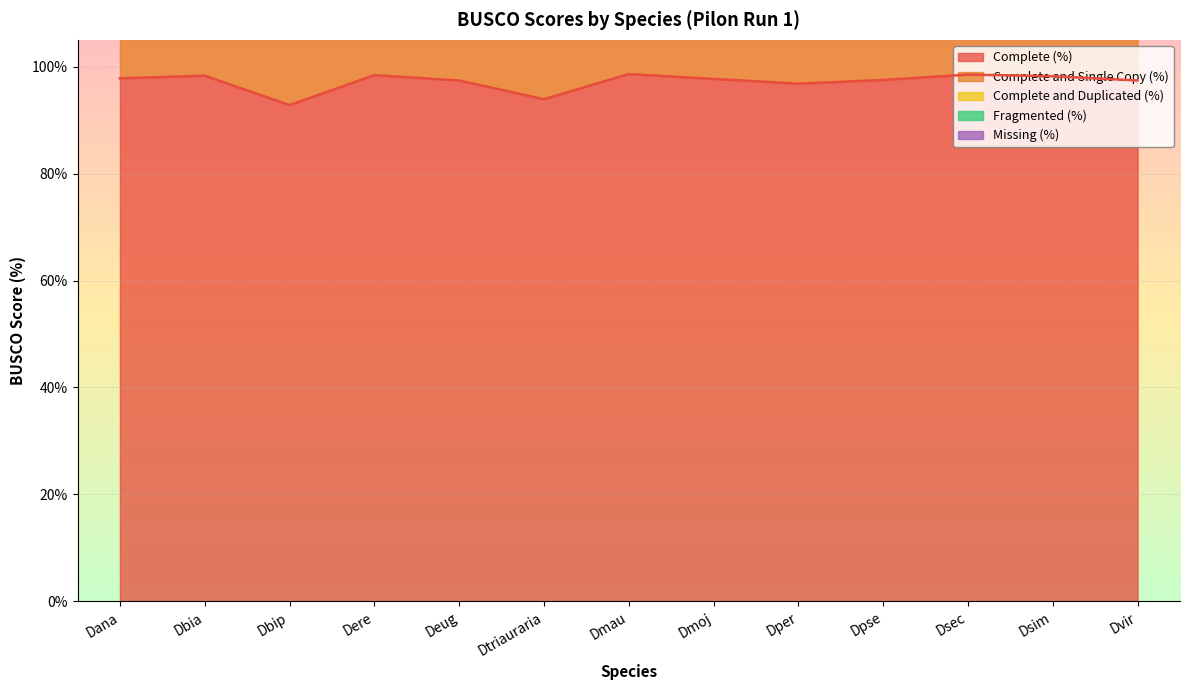

At which label does Complete and Single Copy (%) first exceed 193?

Dana